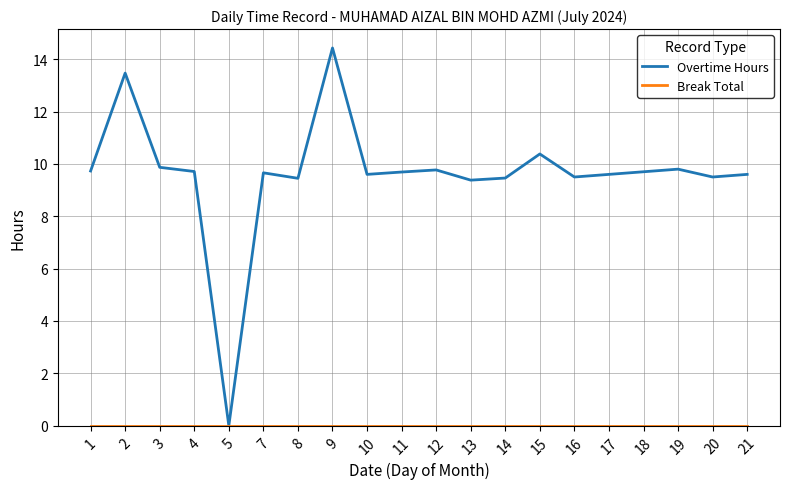

At which label does Overtime Hours reach its peak?

9